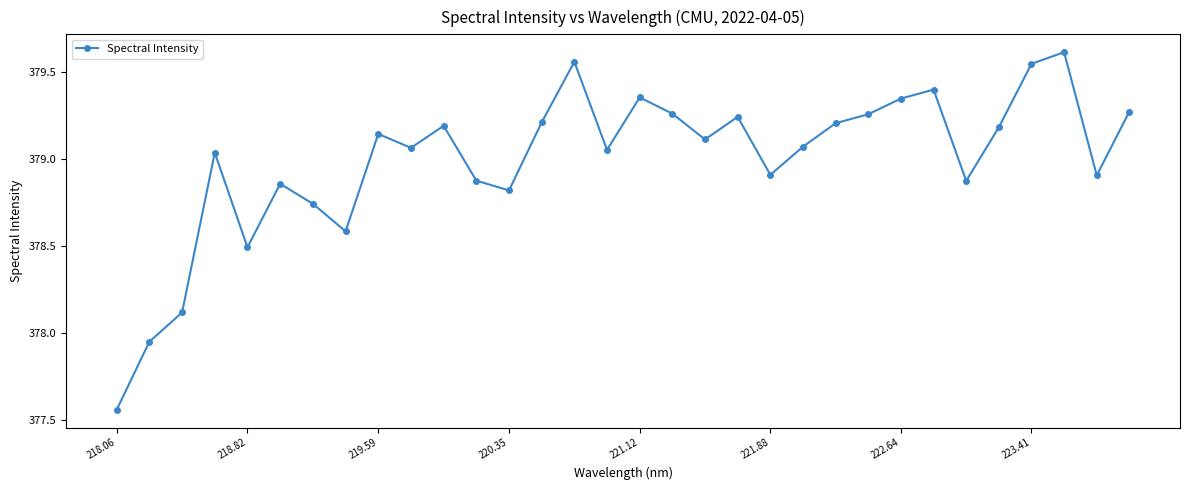

How many points are lower than both their immediate neighbors (excluding endpoints)?

9